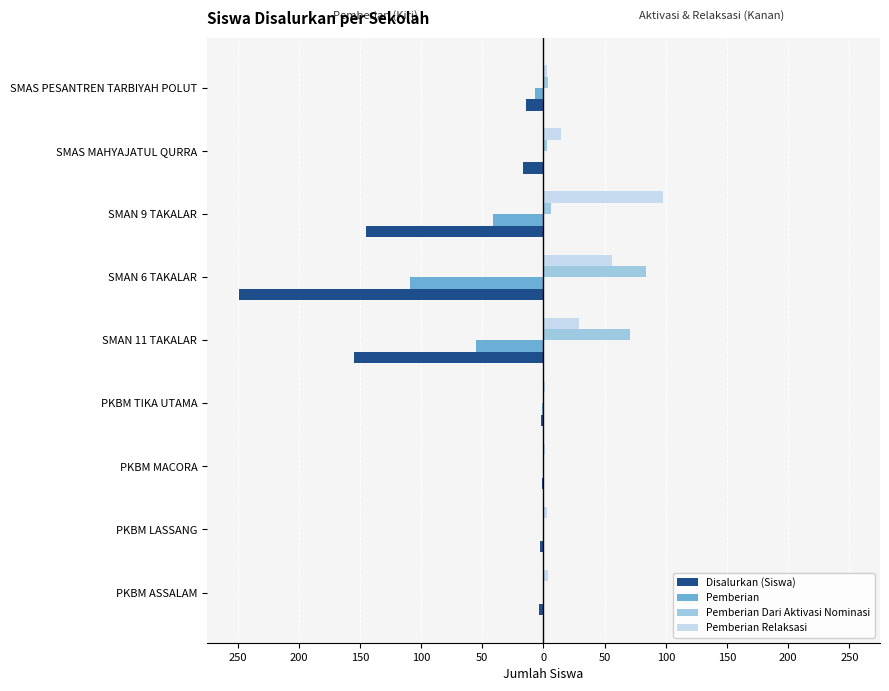

What are all the series names shown in the legend?

Disalurkan (Siswa), Pemberian, Pemberian Dari Aktivasi Nominasi, Pemberian Relaksasi